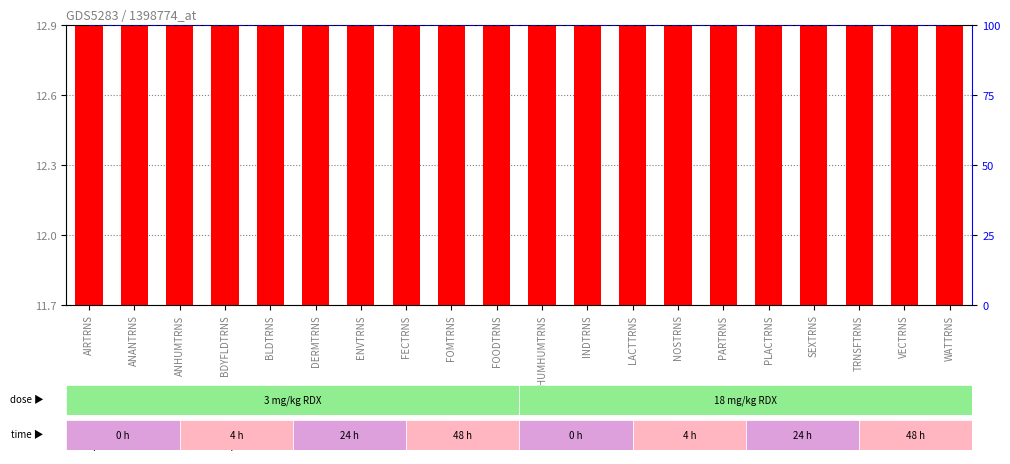

How many values in the transformed count series exceed 12?

18